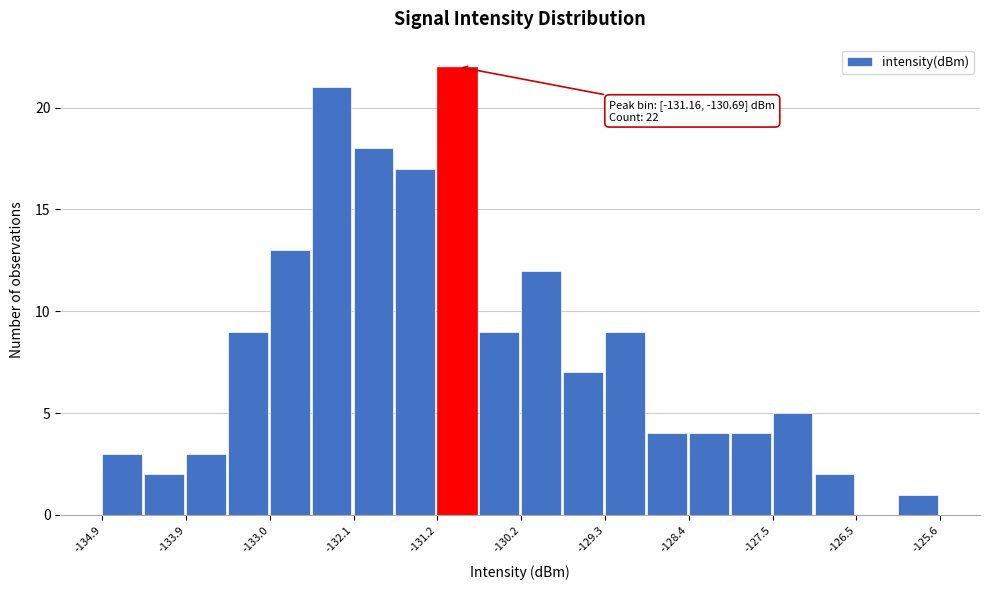

Over which range of the x-axis is the bar tallest?

-131.2 to -130.7